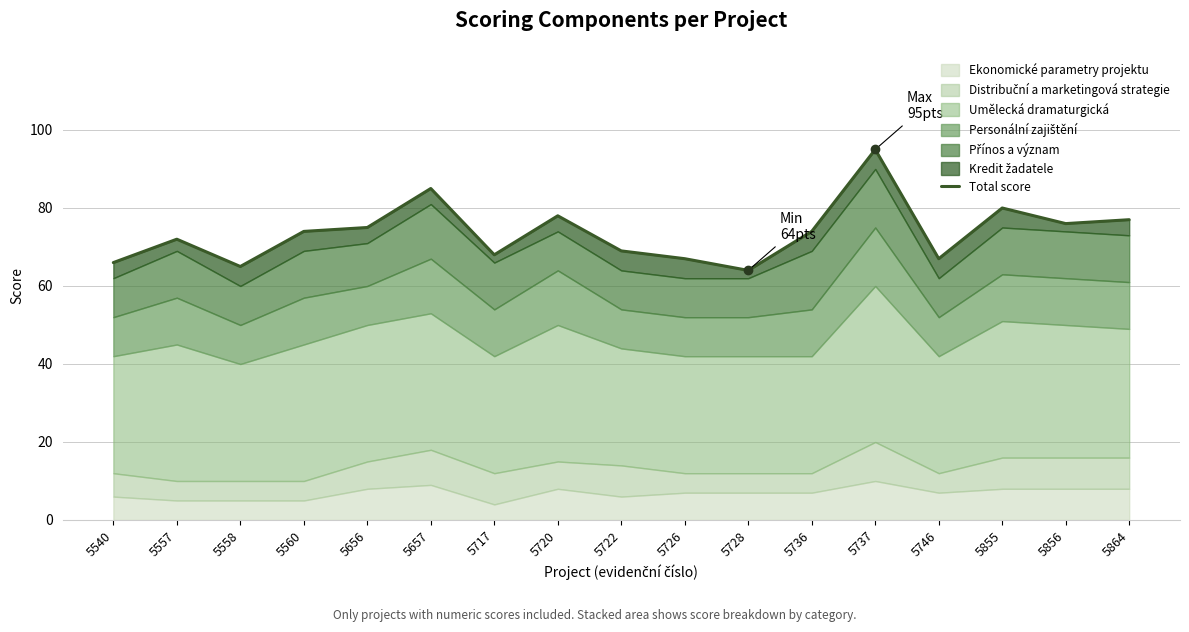

How many categories are shown in the chart?

17